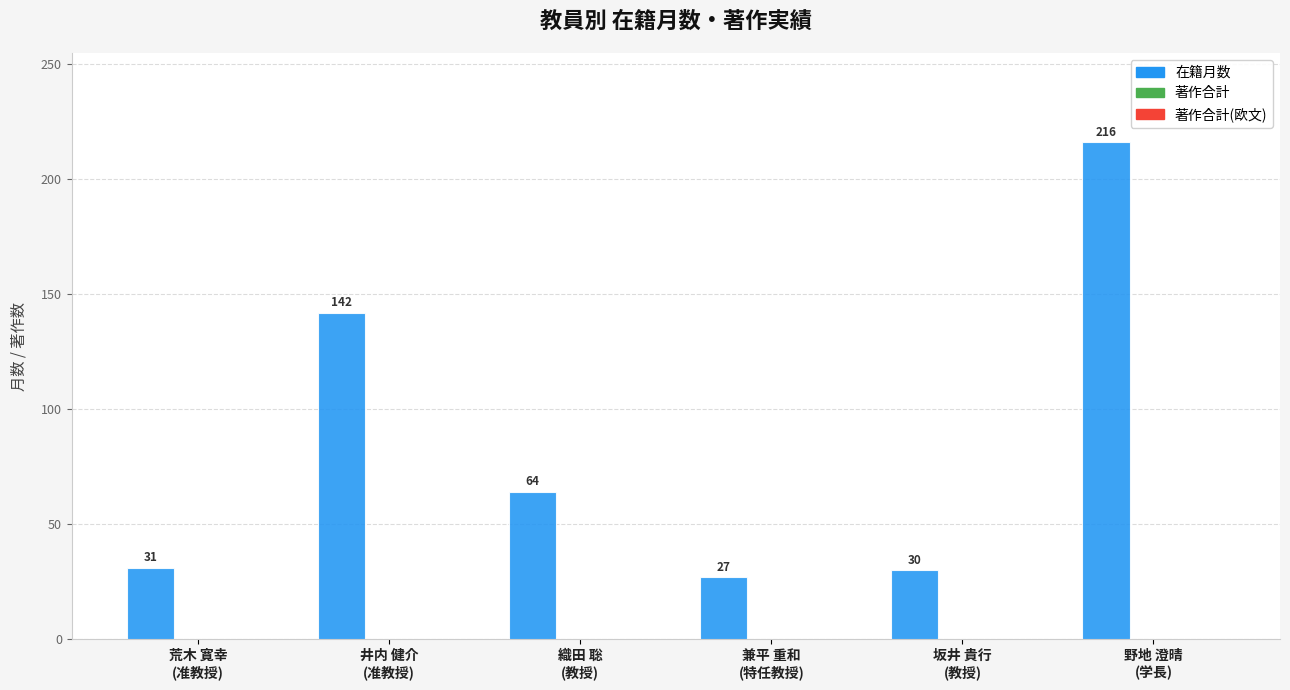

What is the maximum value shown in the chart?

216